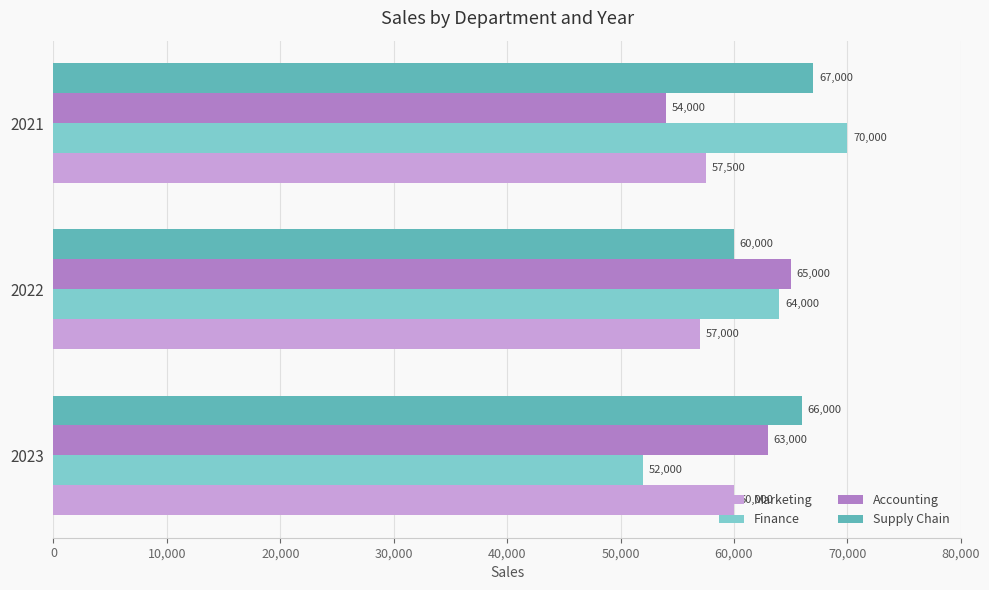

How many values in the Finance series are below 64000?

1